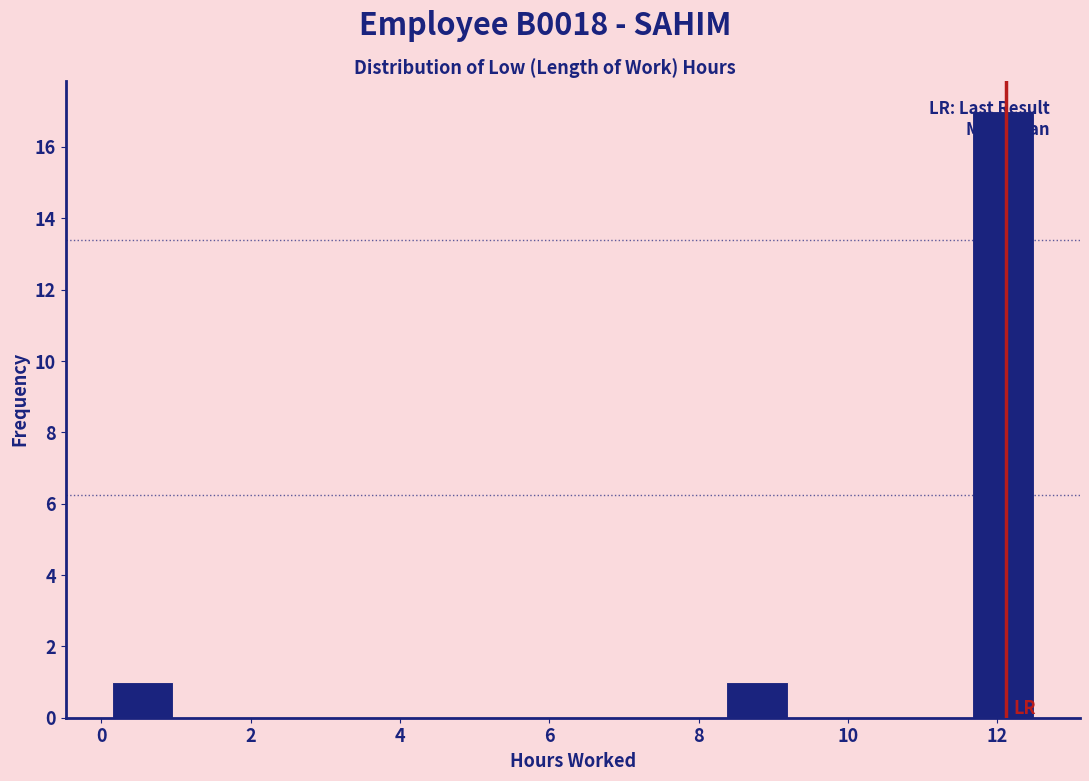

Which range on the x-axis has the tallest bar?

11.6 to 12.4